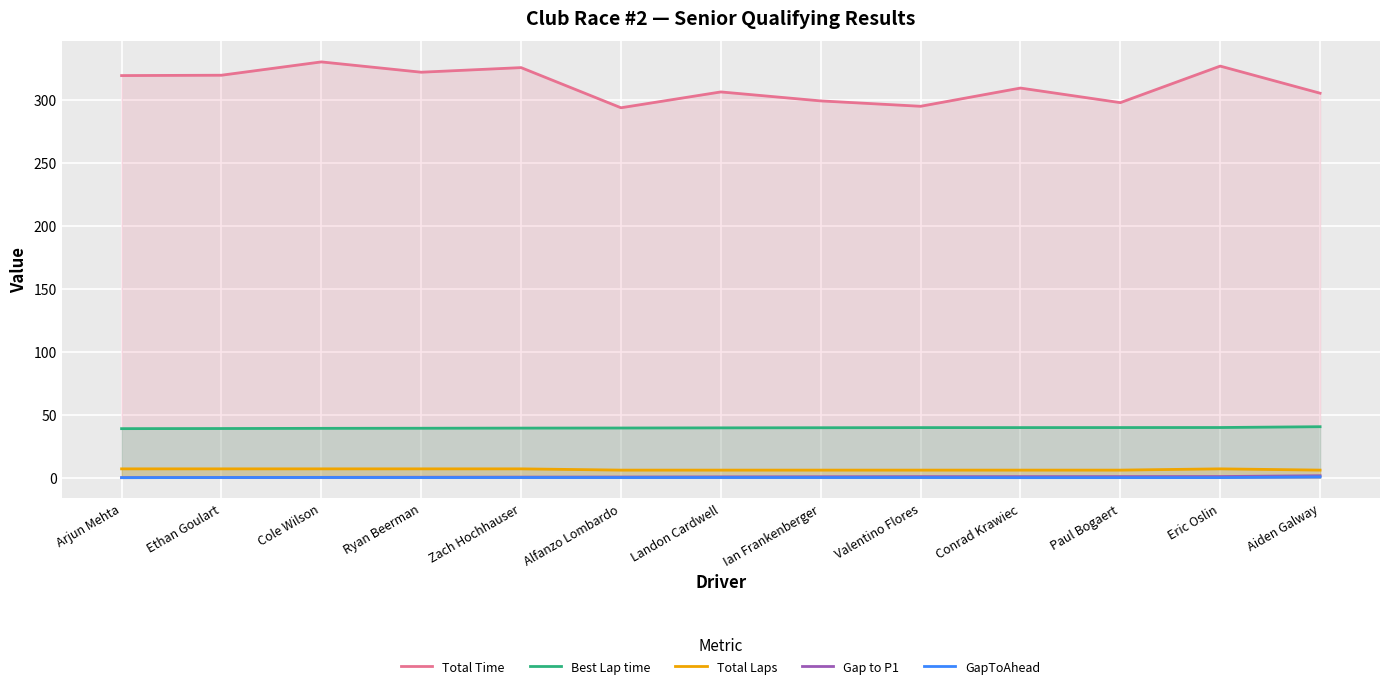

Does the chart display data point markers on the line(s)?

No